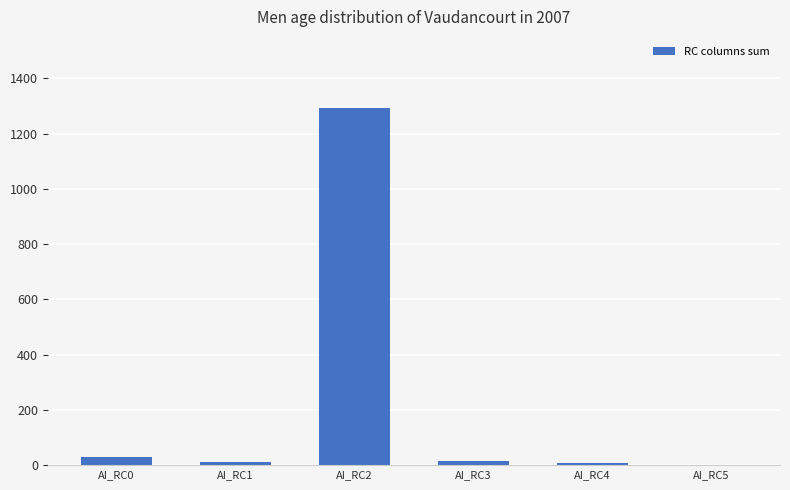

The value at AI_RC2 is 873. True or false?

False